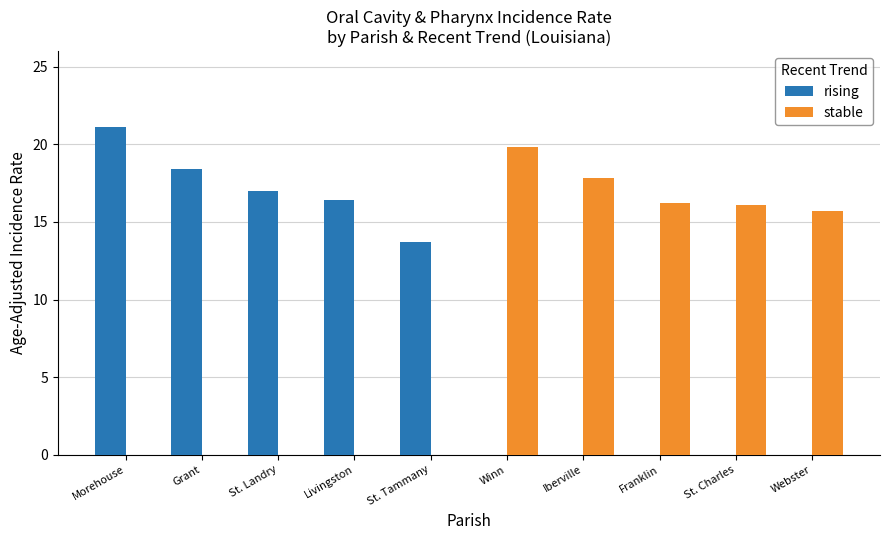

The value of rising at Livingston is 3.3. True or false?

False